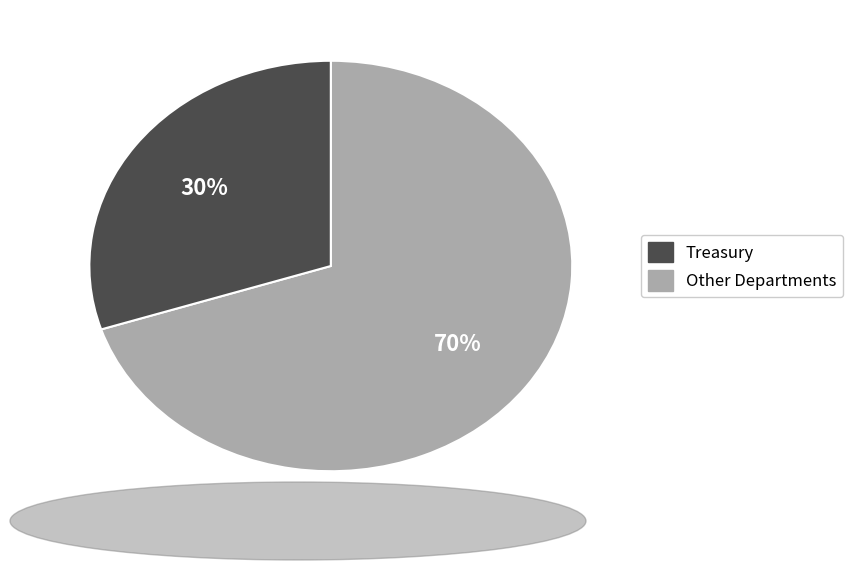

Is there a majority slice in this chart?

Yes